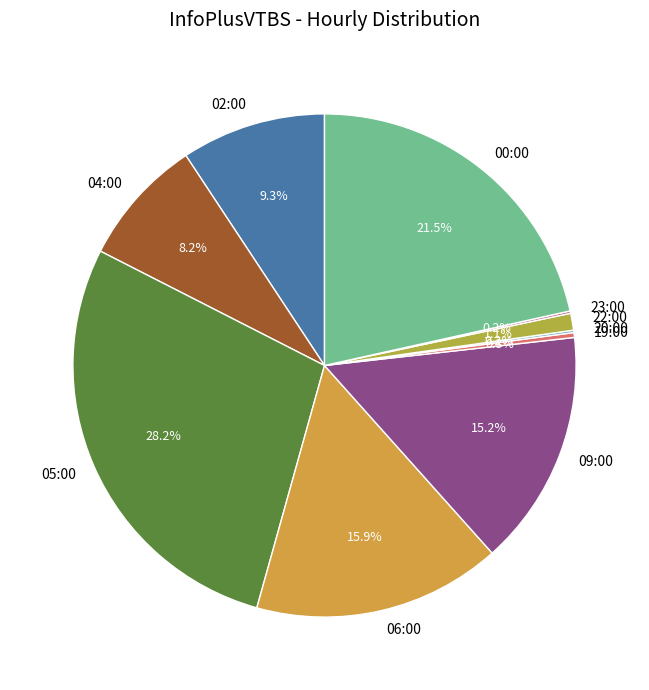

To the nearest percent, what is the difference between the largest and smallest slice percentages?

28%